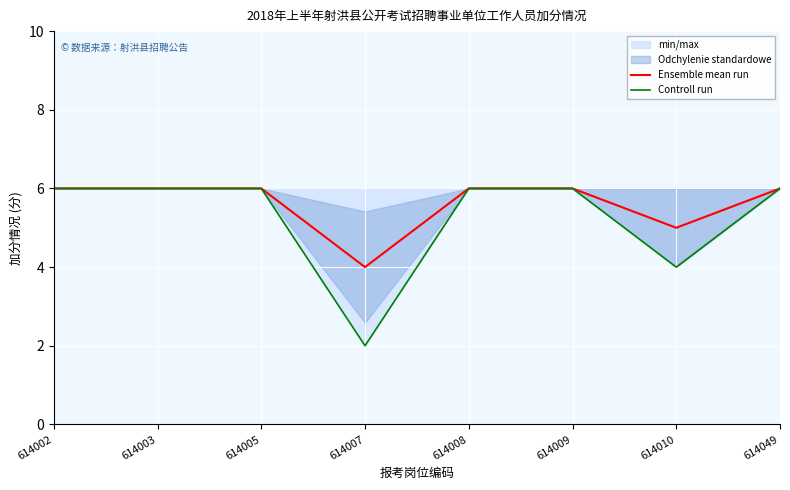

What is the sum of all Ensemble mean run values?

45